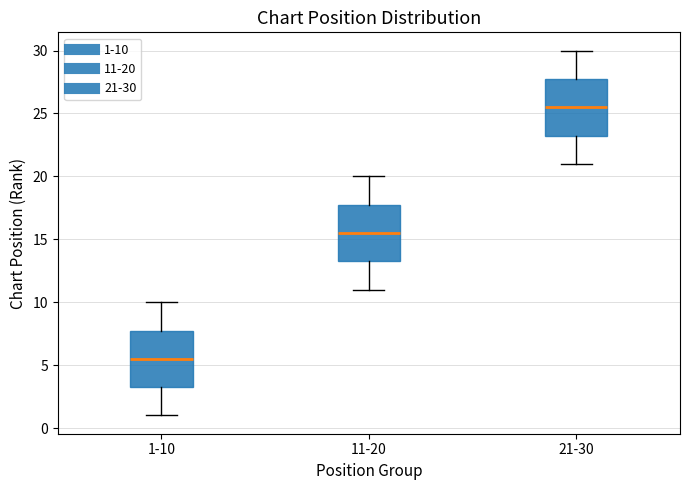

Reading left to right, transcribe this box plot: for each box, give where its median line is, the range the box spans, and where its two whiskers end, as read against the y-axis. The values are not printed on the chart, so give them approximately, as read against the axis.

1-10: median 5.5, box 3.5 to 8.0, whiskers 1.0 to 10.0
11-20: median 15.5, box 13.5 to 18.0, whiskers 11.0 to 20.0
21-30: median 25.5, box 23.5 to 28.0, whiskers 21.0 to 30.0